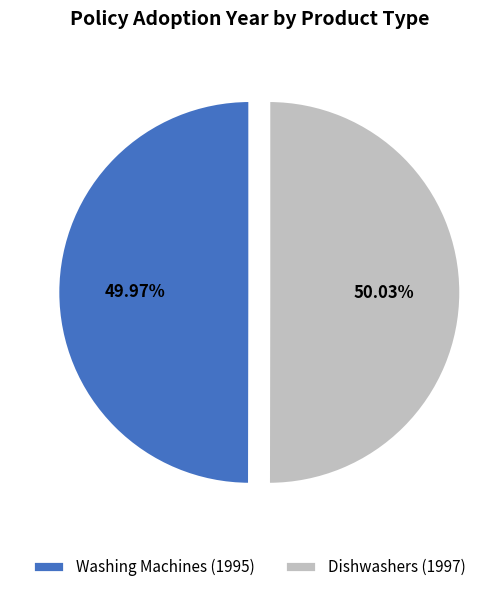

True or false: Washing Machines (1995) accounts for 36% of the total.

False